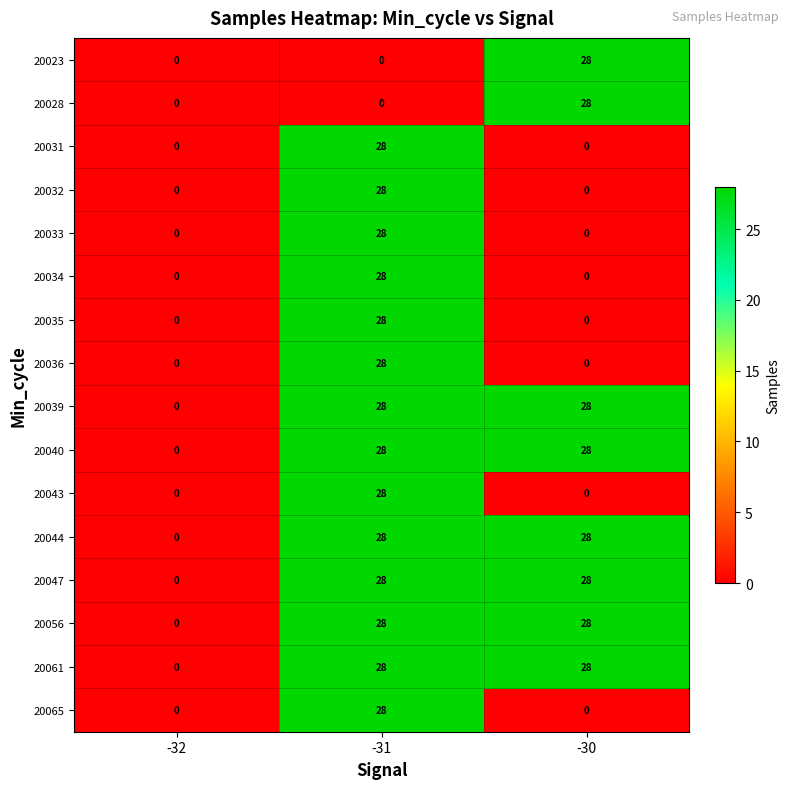

True or false: 20047 has a value of 28 at -31.

True